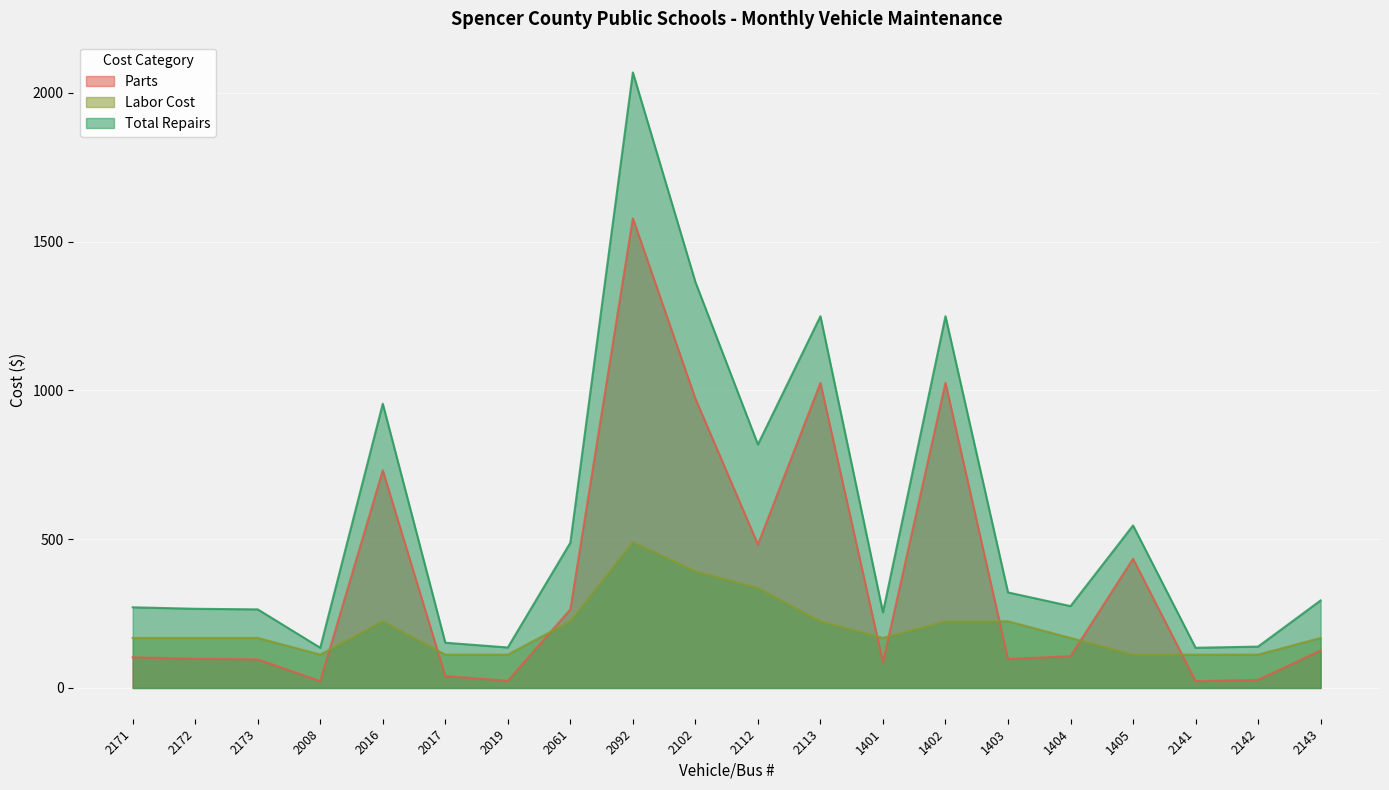

Which series has the largest total across all categories?

Total Repairs